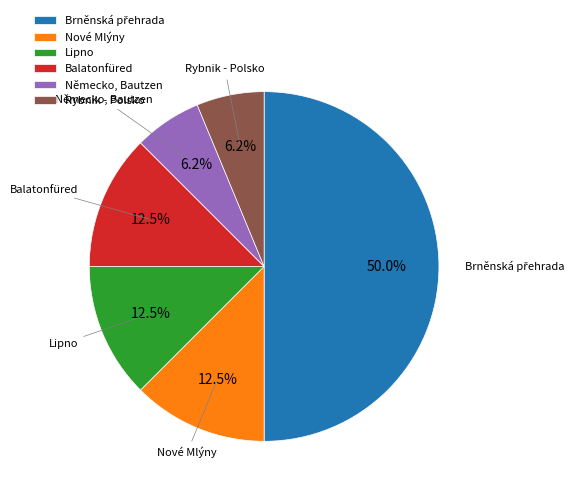

Is Nové Mlýny the majority of the pie?

No